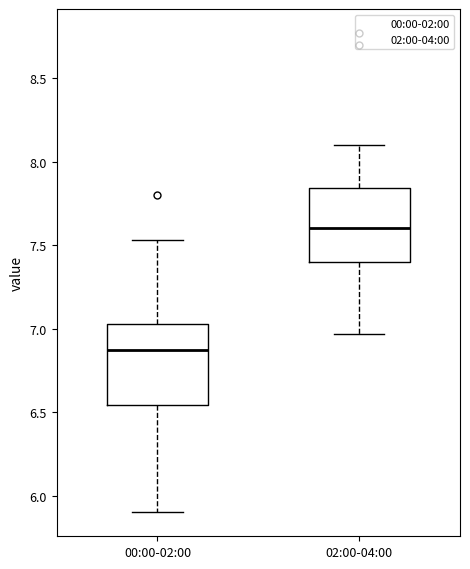

Reading left to right, read every box against the y-axis: the position of its median line, the range the box covers, and the ends of its whiskers. The values are not printed on the chart, so give them approximately, as read against the axis.

00:00-02:00: median 6.85, box 6.55 to 7.05, whiskers 5.90 to 7.55
02:00-04:00: median 7.60, box 7.40 to 7.85, whiskers 6.95 to 8.10